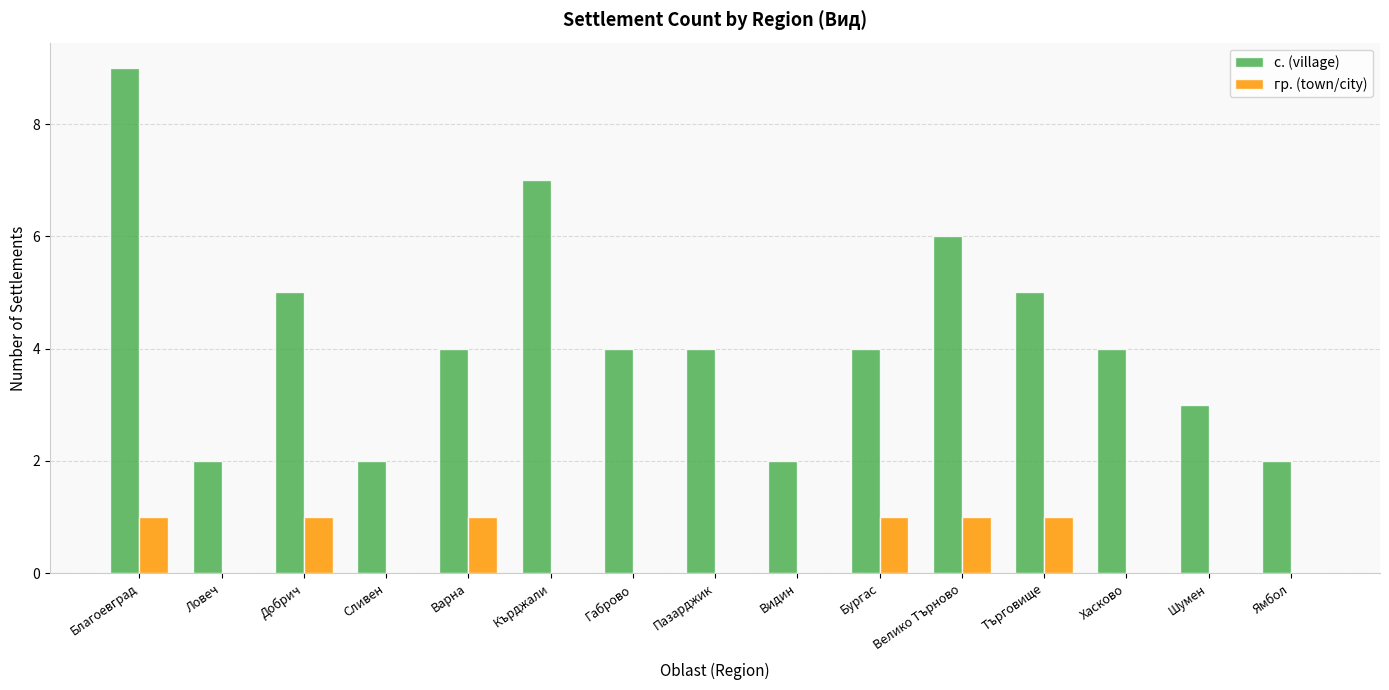

At which label does с. (village) first exceed 4?

Благоевград